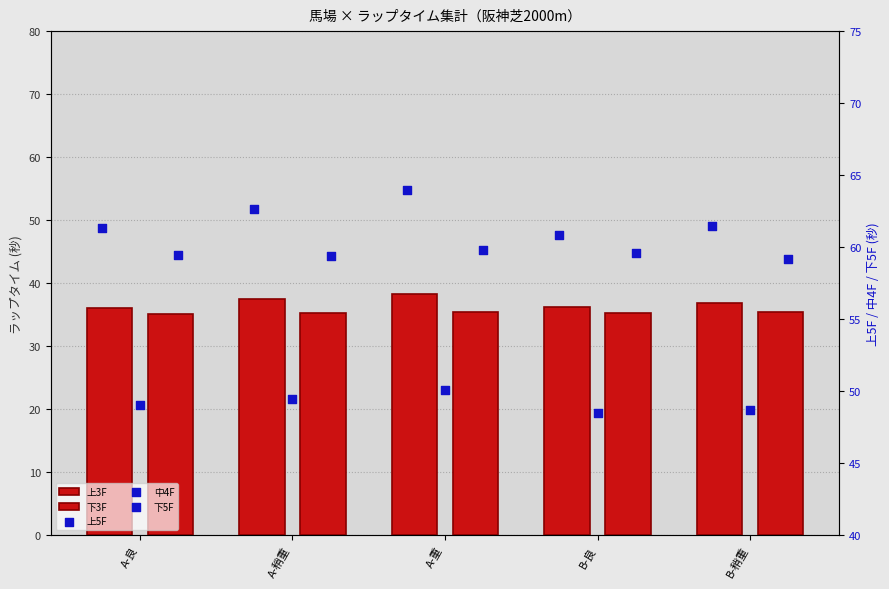

Which series reaches the maximum Y coordinate?

上5F